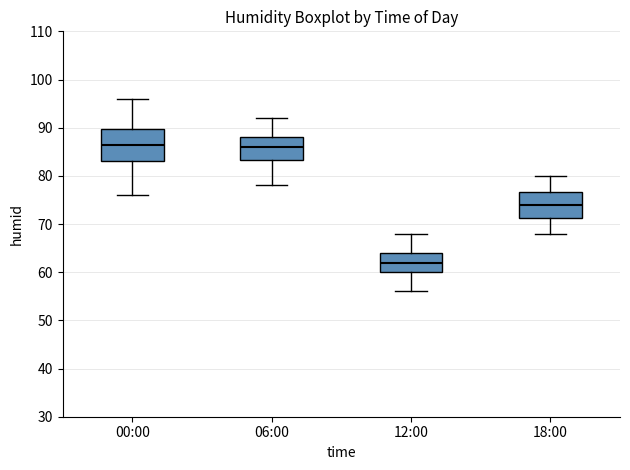

Where does the median line of the box for 06:00 sit on the y-axis? The values are not printed on the chart, so give them approximately, as read against the axis.

86